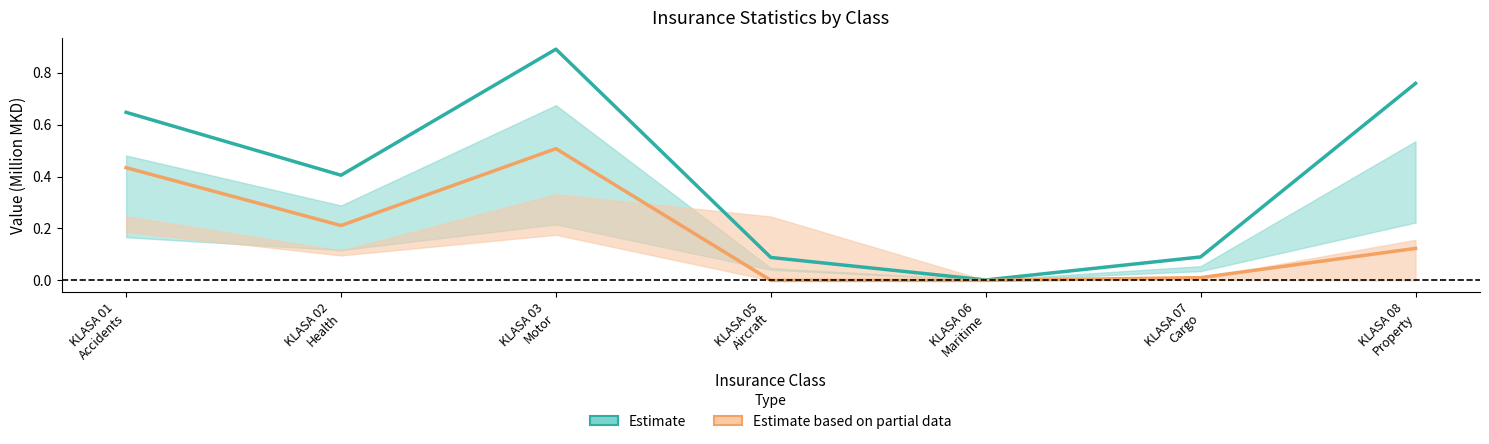

Between KLASA 02
Health and KLASA 07
Cargo, which series saw the biggest shift?

Estimate